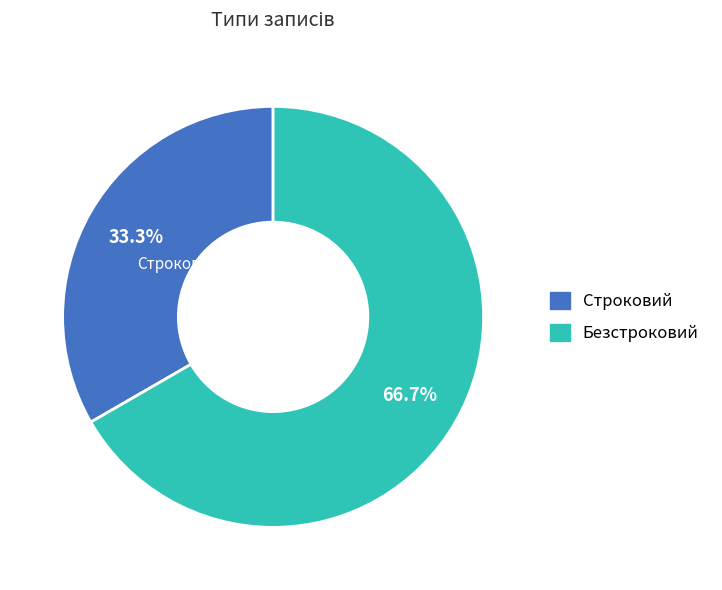

Is it true that Строковий is 47% of the pie?

False